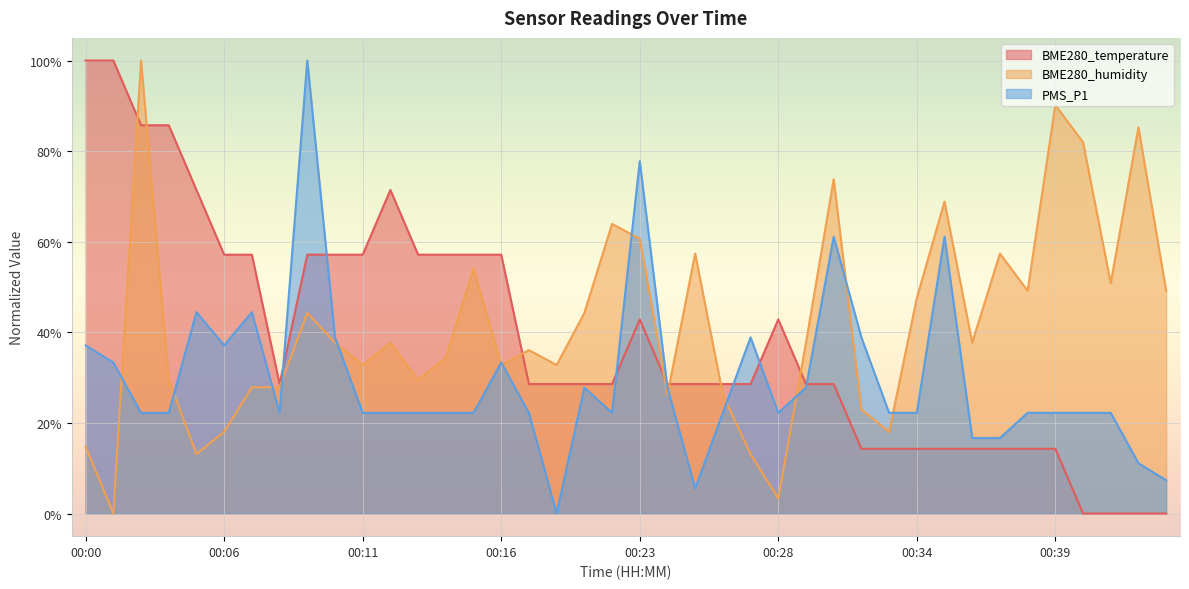

Reading left to right, what are all the values shown in this chart?

BME280_temperature: 100.0	100.0	85.7	85.7	71.4	57.1	57.1	28.6	57.1	57.1	57.1	71.4	57.1	57.1	57.1	57.1	28.6	28.6	28.6	28.6	42.9	28.6	28.6	28.6	28.6	42.9	28.6	28.6	14.3	14.3	14.3	14.3	14.3	14.3	14.3	14.3	0.0	0.0	0.0	0.0
BME280_humidity: 14.8	0.0	100.0	29.5	13.1	18.0	27.9	27.9	44.3	37.7	32.8	37.7	29.5	34.4	54.1	32.8	36.1	32.8	44.3	63.9	60.7	26.2	57.4	26.2	13.1	3.3	37.7	73.8	23.0	18.0	47.5	68.9	37.7	57.4	49.2	90.2	82.0	50.8	85.2	49.2
PMS_P1: 37.1	33.3	22.2	22.2	44.4	37.1	44.4	22.2	100.0	38.9	22.2	22.2	22.2	22.2	22.2	33.3	22.2	0.0	27.8	22.2	77.8	27.8	5.6	22.2	38.9	22.2	27.8	61.1	38.9	22.2	22.2	61.1	16.7	16.7	22.2	22.2	22.2	22.2	11.1	7.3